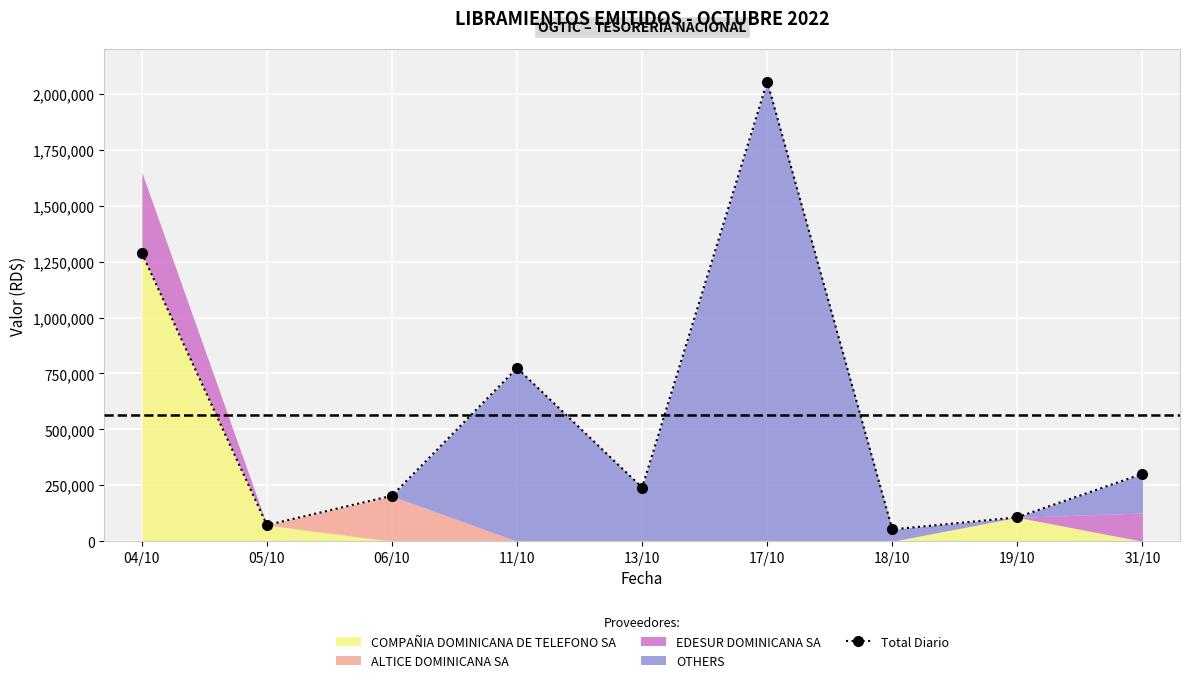

What is the difference between the maximum and minimum values?

2001306.2